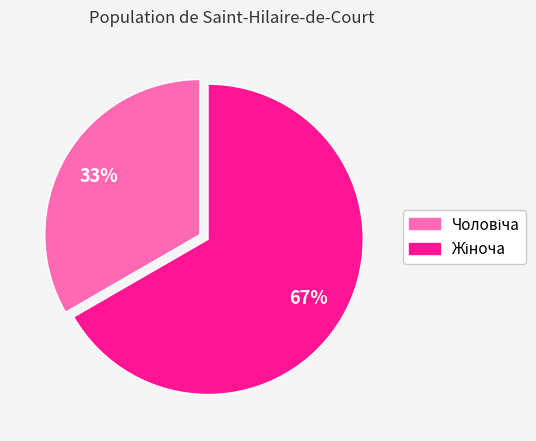

Is there any slice that represents more than half of the pie?

Yes